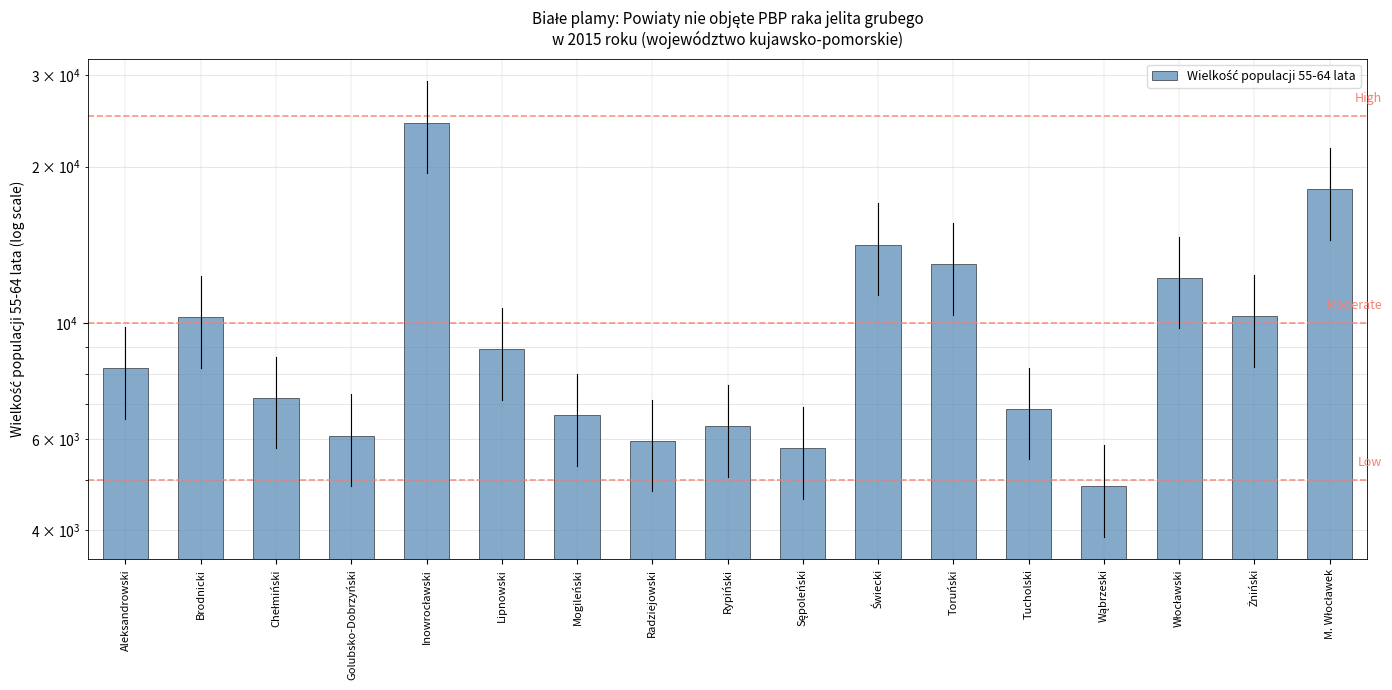

What is the greatest value displayed?

24319